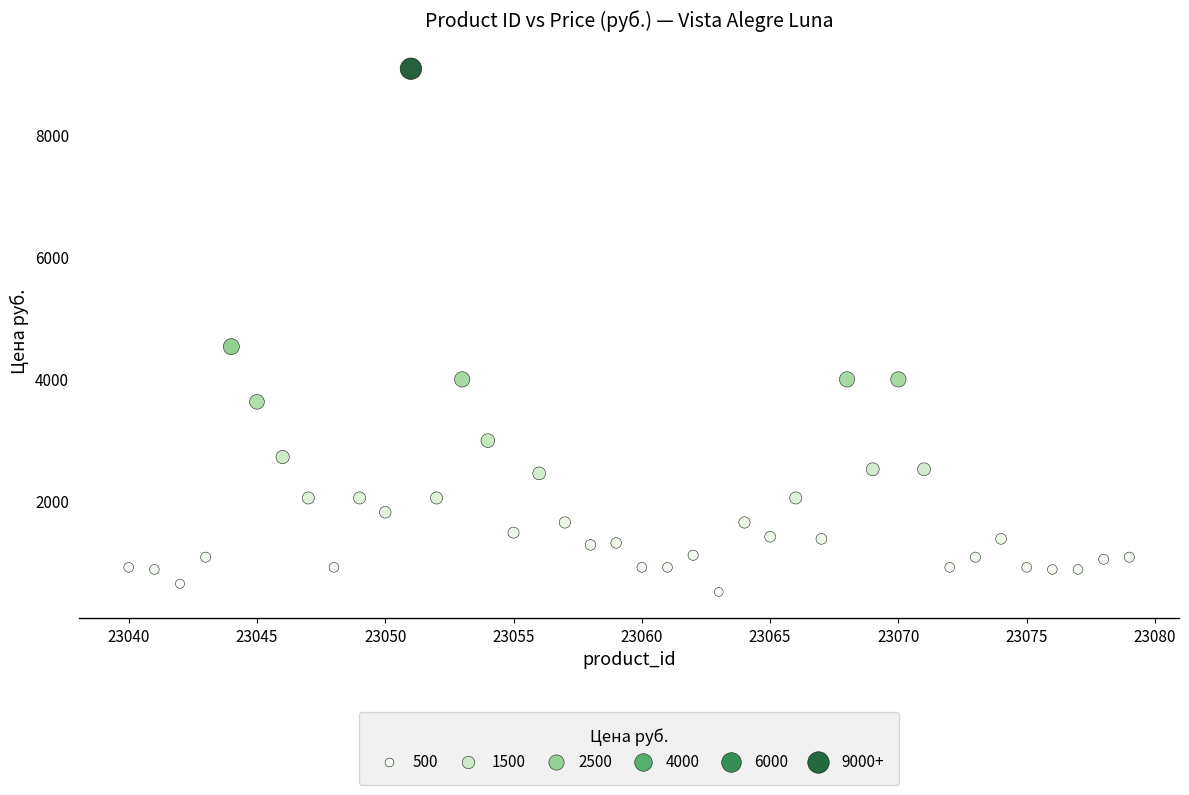

What Y value in the scatter plot is closest to 4796?

4528